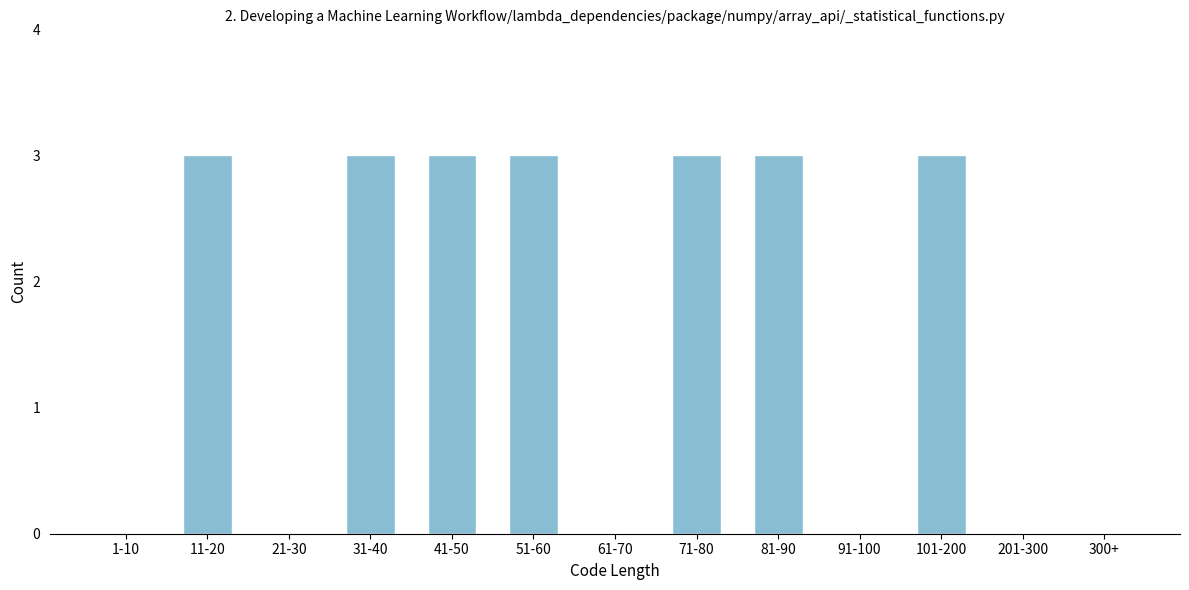

Reading left to right, extract all data points from this chart.

1-10=0	11-20=3	21-30=0	31-40=3	41-50=3	51-60=3	61-70=0	71-80=3	81-90=3	91-100=0	101-200=3	201-300=0	300+=0